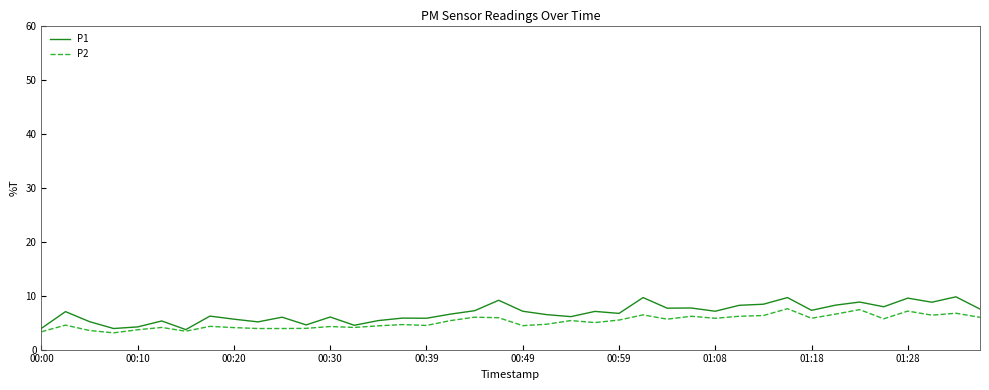

What is the greatest value displayed?

9.8